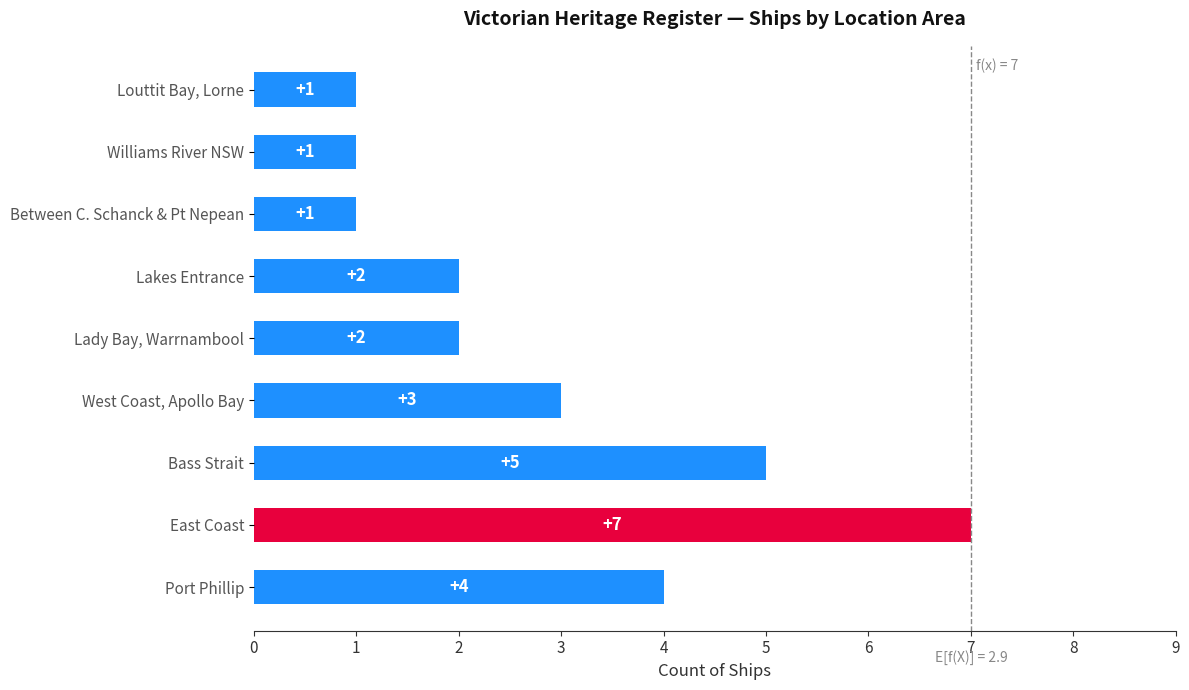

True or false: the data shows 2 at Louttit Bay, Lorne.

False